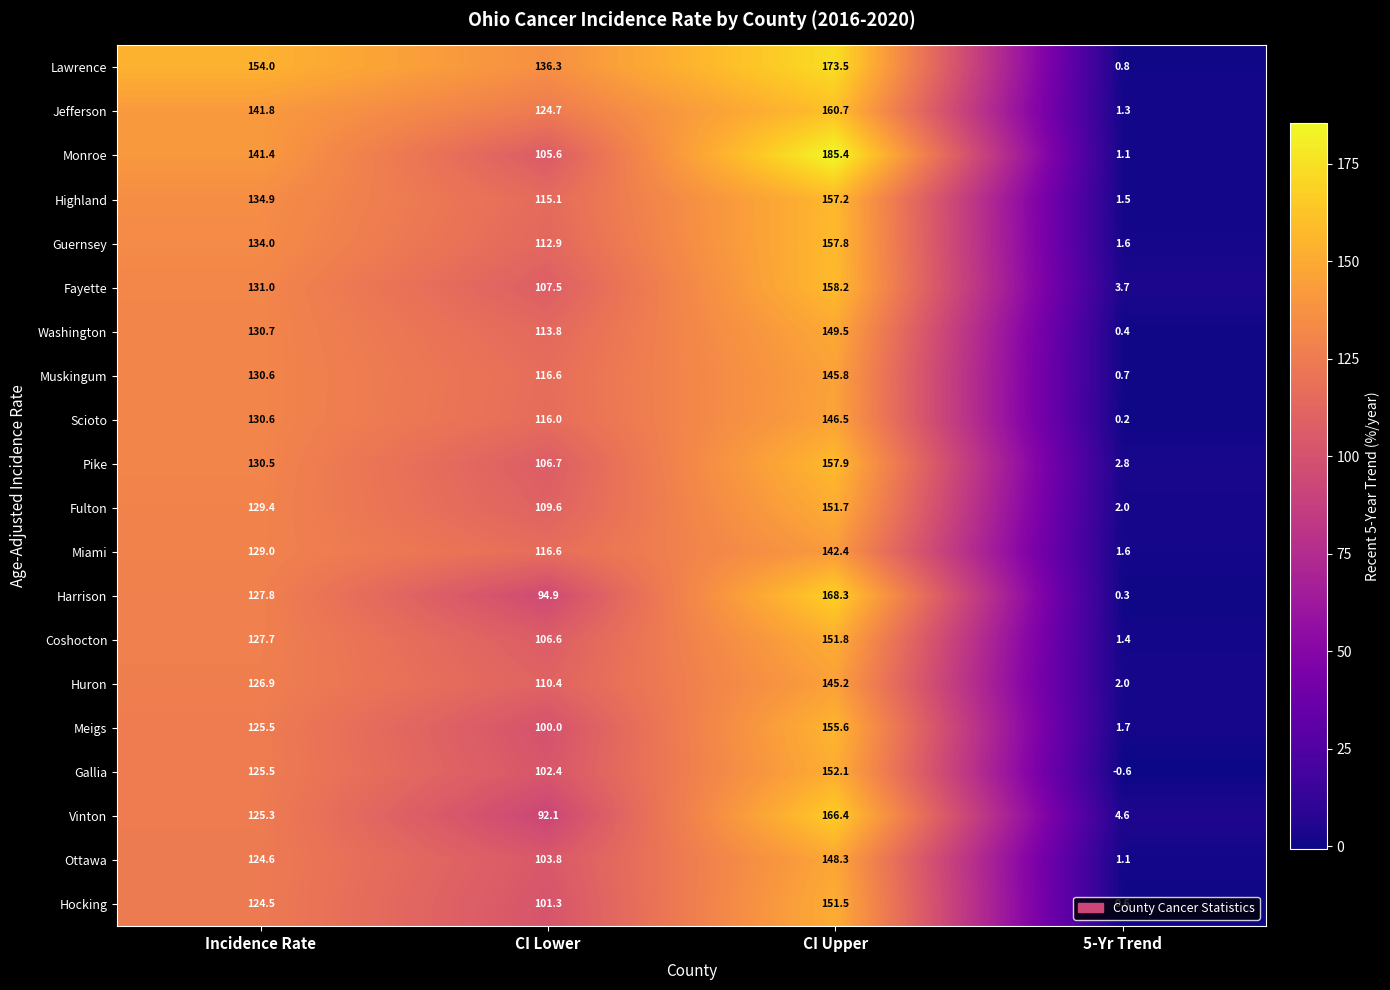

Is it true that Lawrence equals 0.8 at 5-Yr Trend?

True